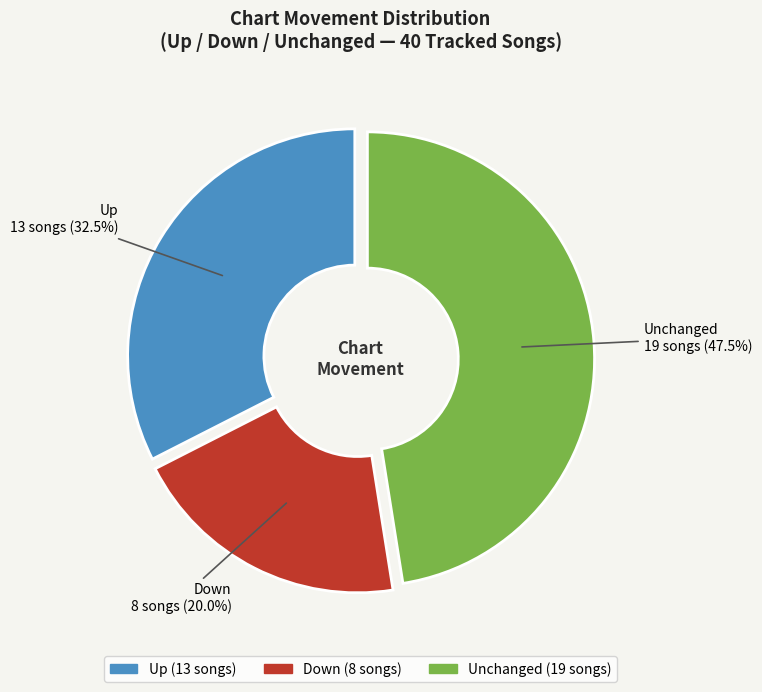

Is there any slice that represents more than half of the pie?

No